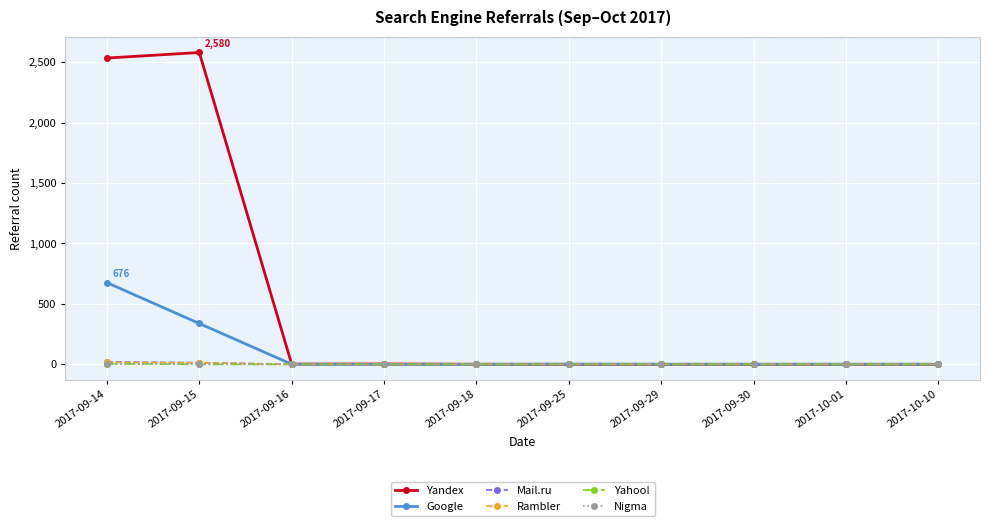

Which series has the widest spread of values?

Yandex